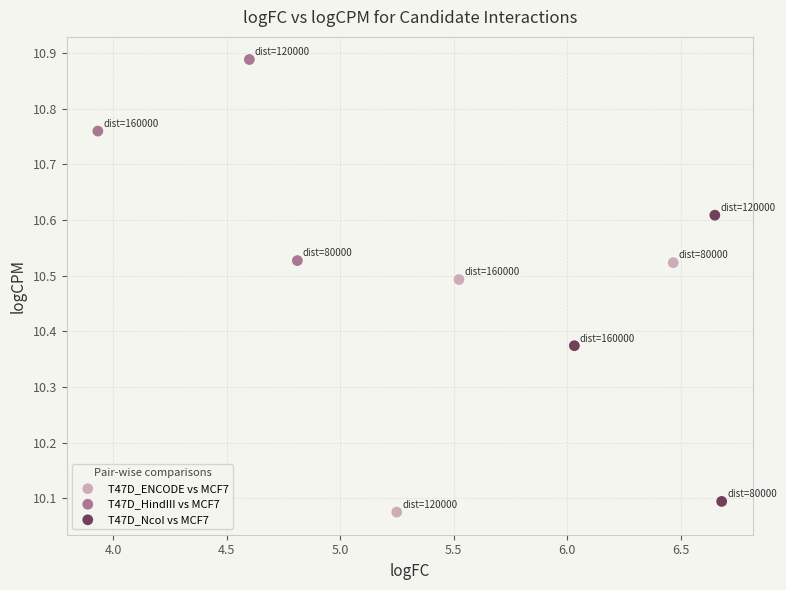

What are all the series names shown in the legend?

T47D_ENCODE vs MCF7, T47D_HindIII vs MCF7, T47D_NcoI vs MCF7